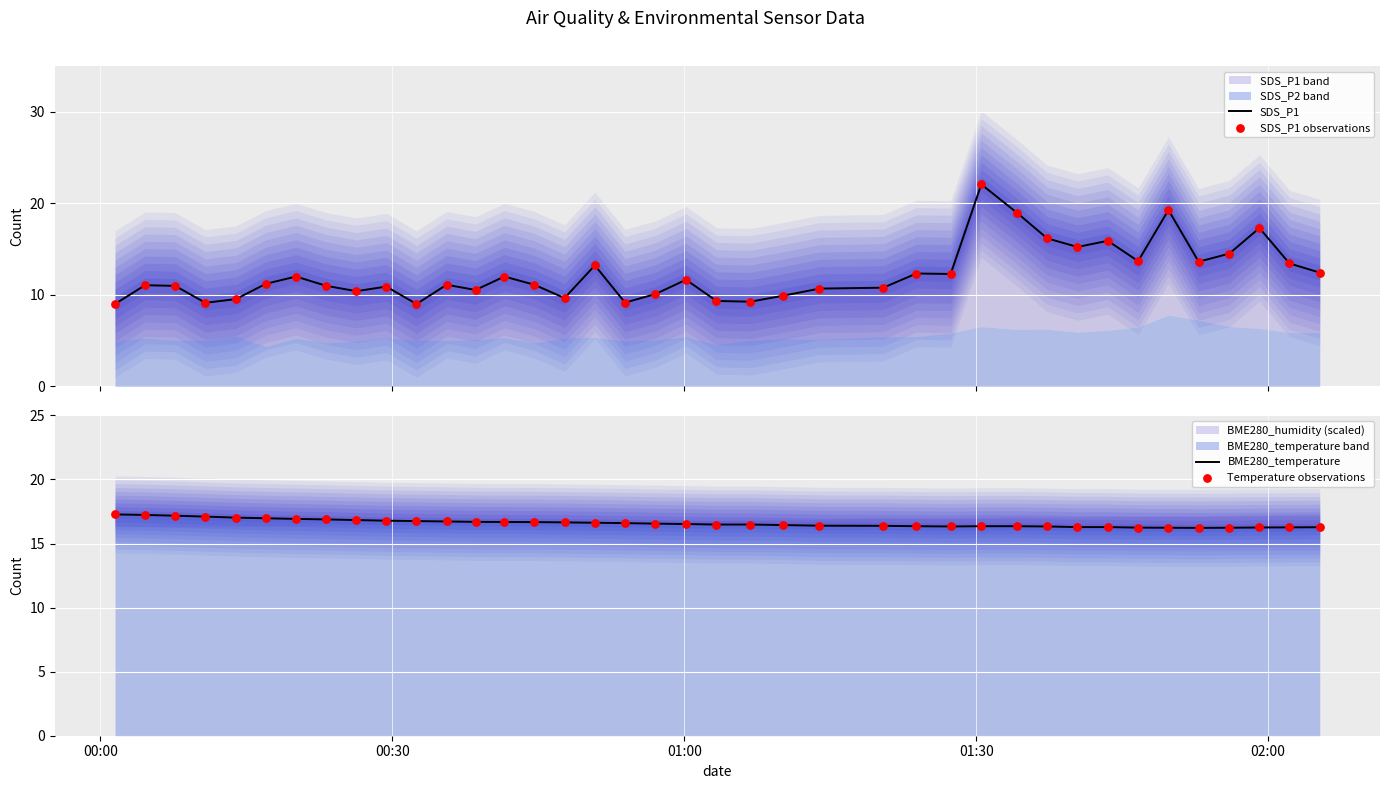

Which series contains the lowest Y value?

SDS_P1